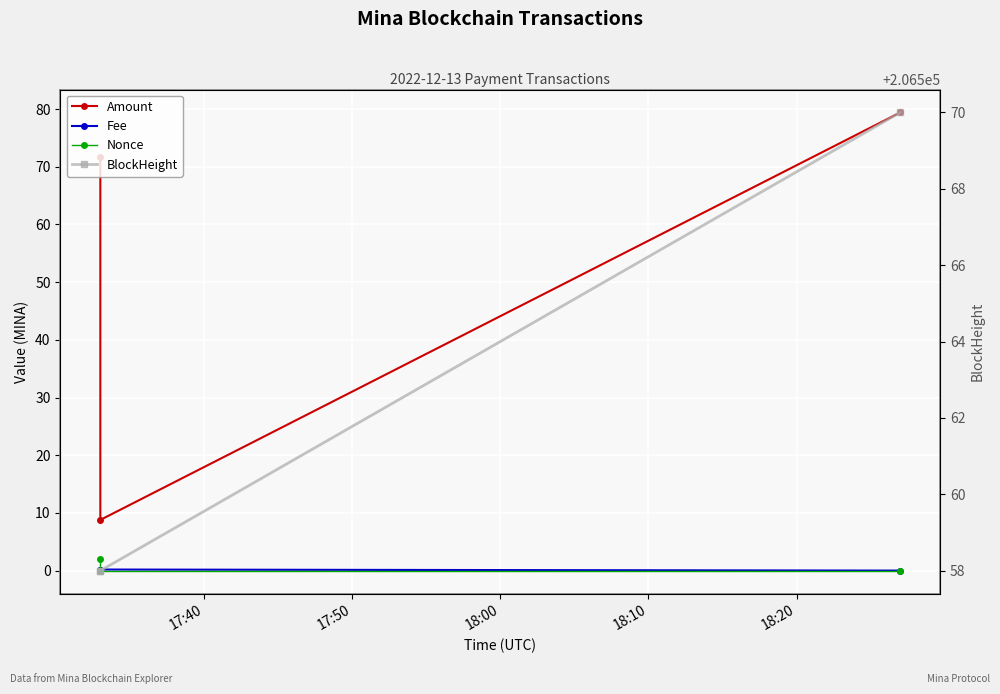

True or false: Nonce has a value of 0.0 at 18:00.

True